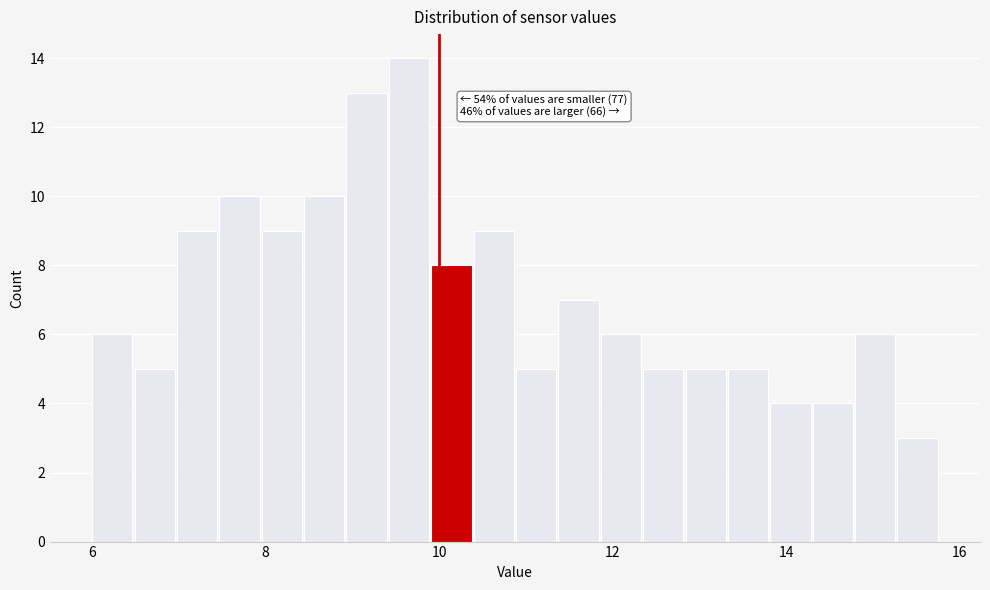

Around what value on the x-axis is the tallest bar? Give the approximate position of its centre, as read against the axis.

9.6